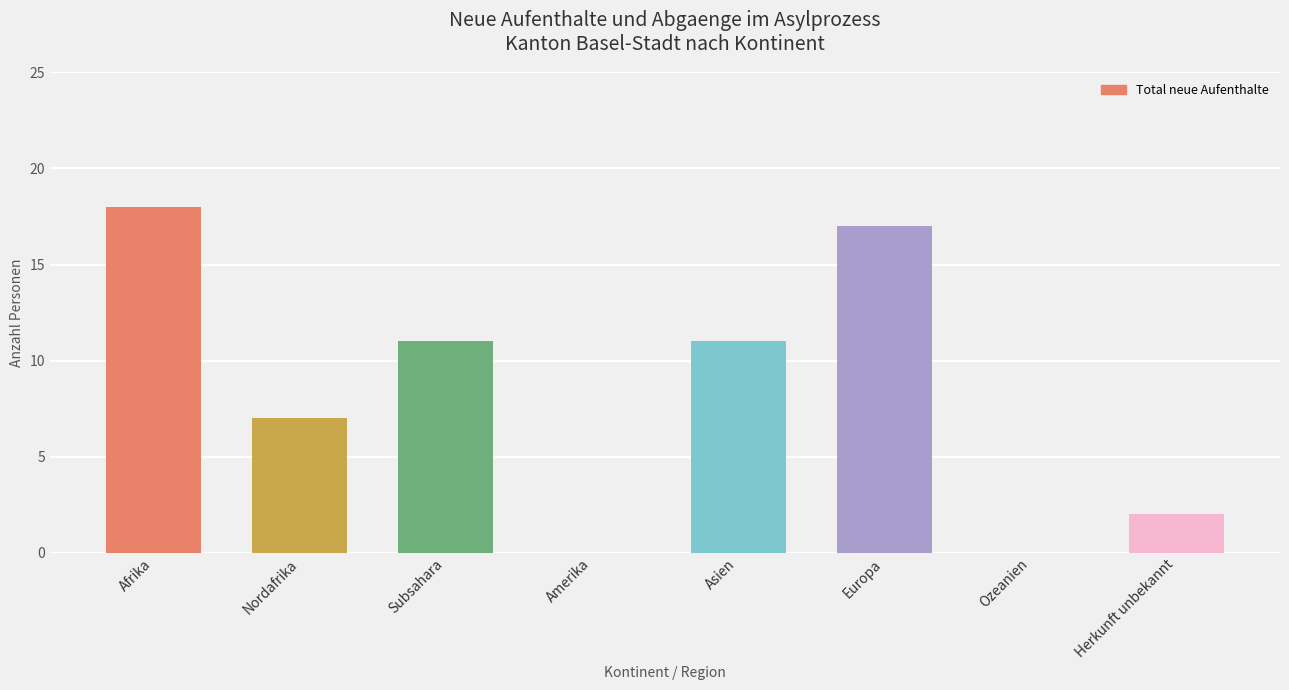

Count the number of categories in the chart.

8